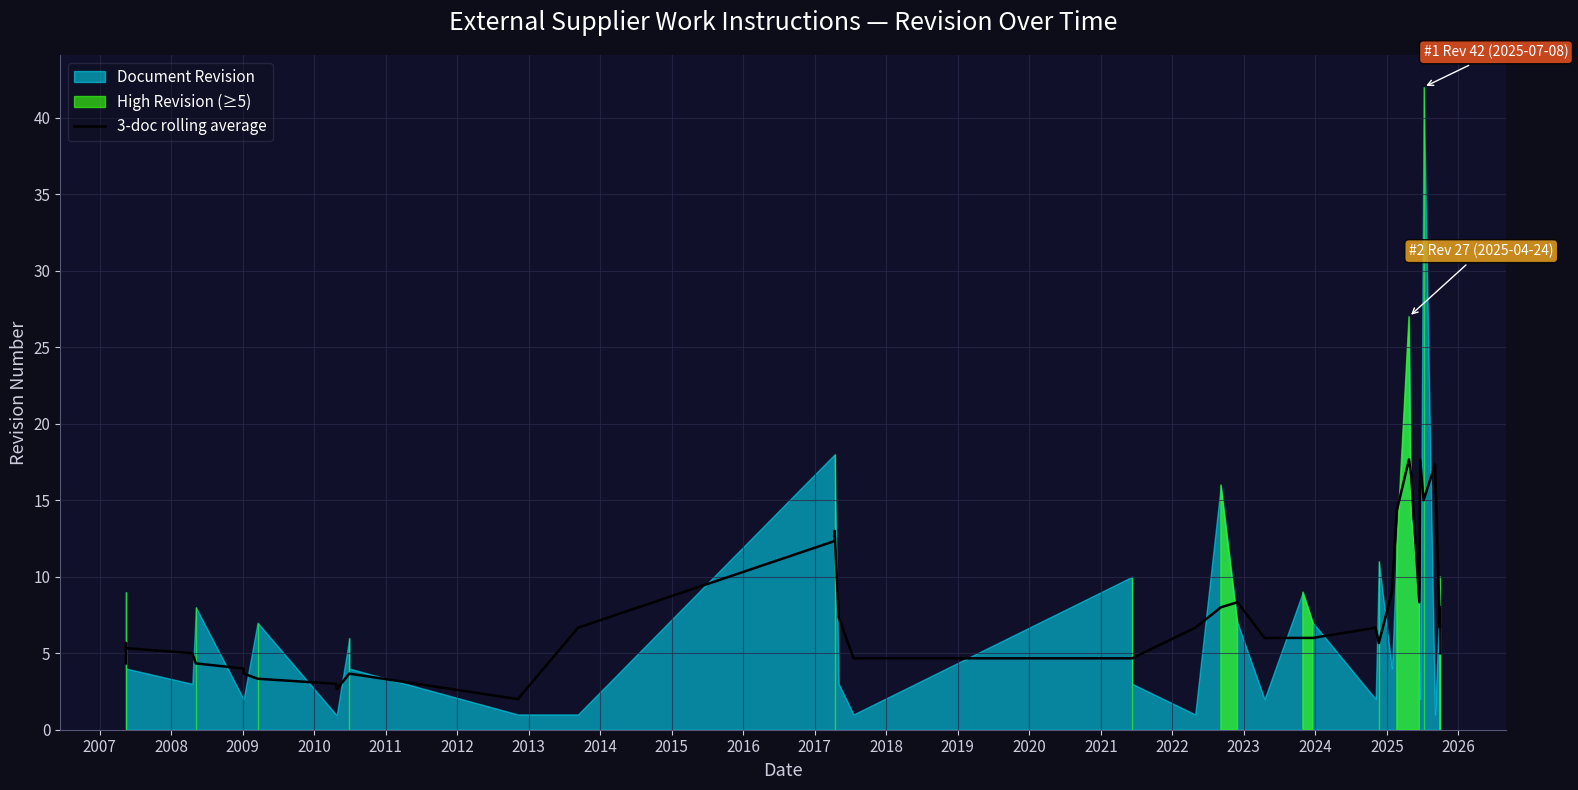

How many interior local peaks (higher than both neighbors) does the data have?

9